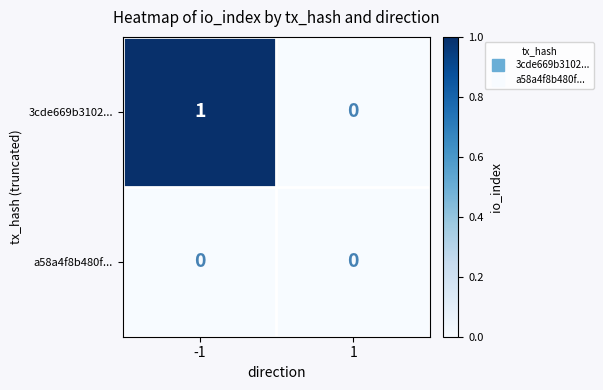

List the series in order of their peak value, lowest first.

a58a4f8b480f..., 3cde669b3102...